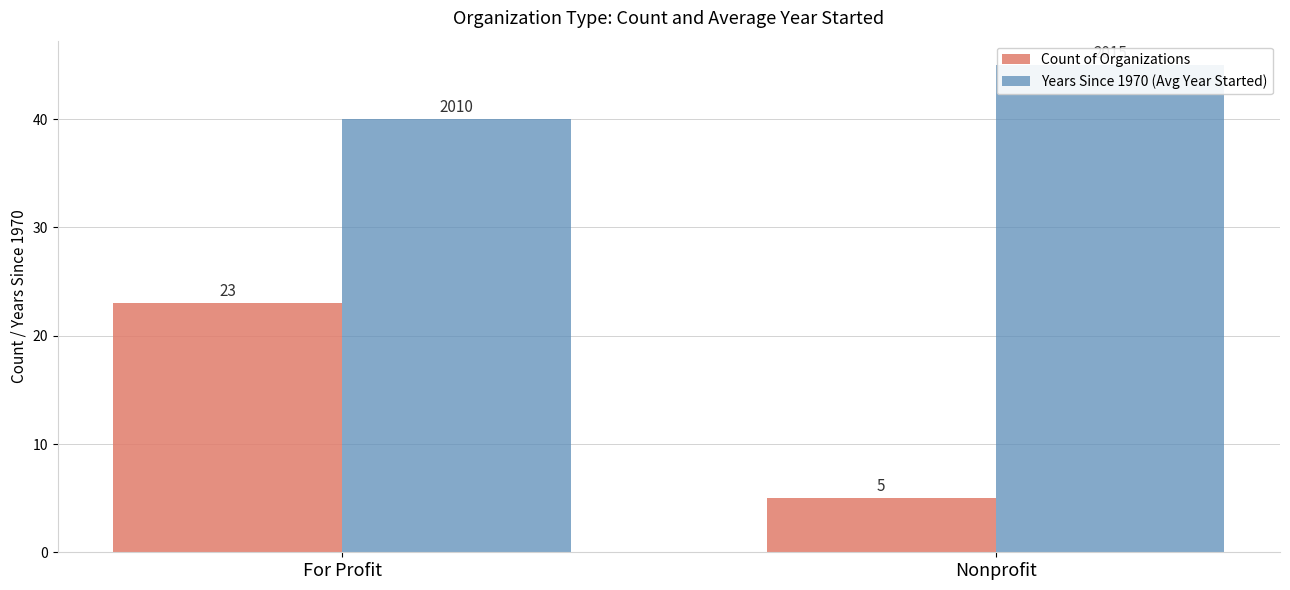

How many data points does each series have?

2